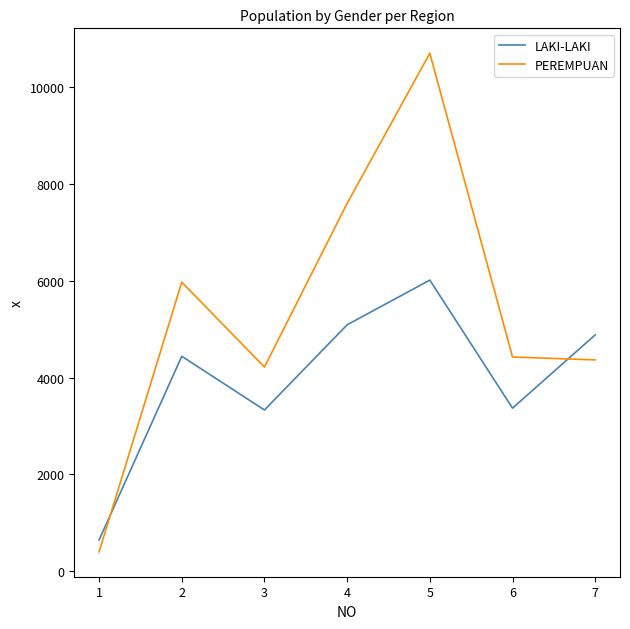

At which label does PEREMPUAN first exceed 4424?

2